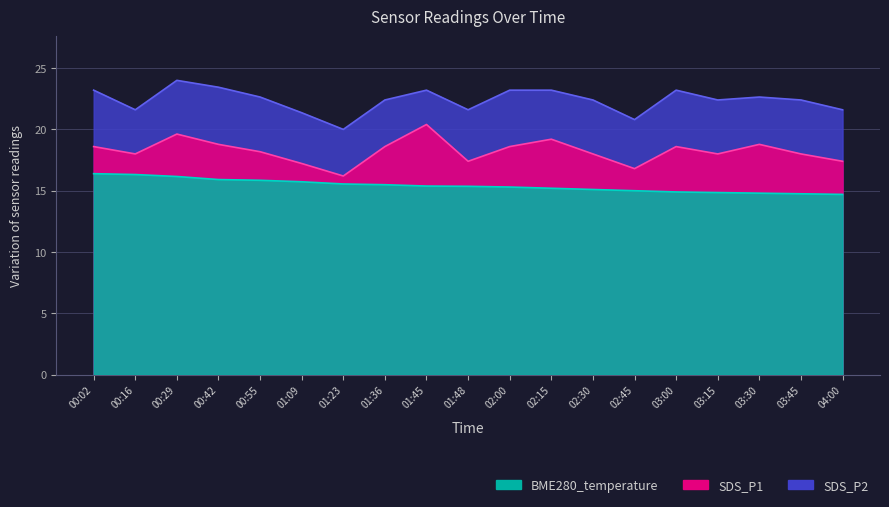

True or false: SDS_P2 and SDS_P1 intersect in this chart.

False